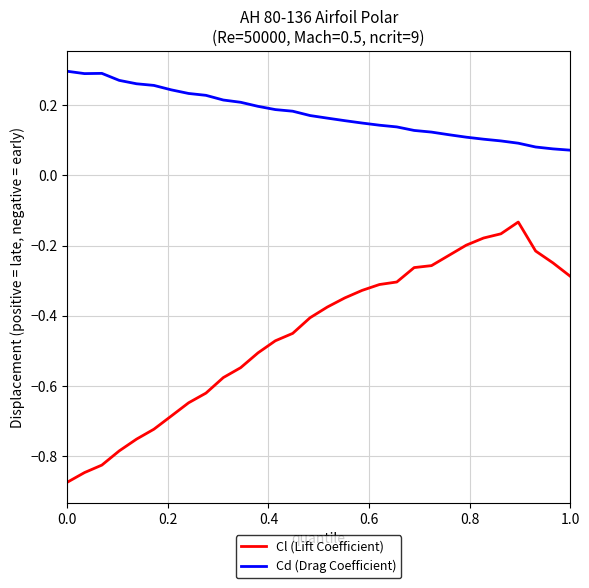

In Cd (Drag Coefficient), how many points are lower than both neighbors (excluding endpoints)?

1